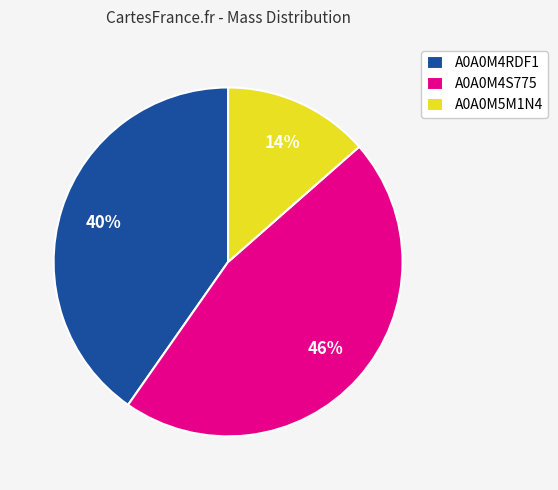

To the nearest percent, what portion does A0A0M4S775 represent?

46%